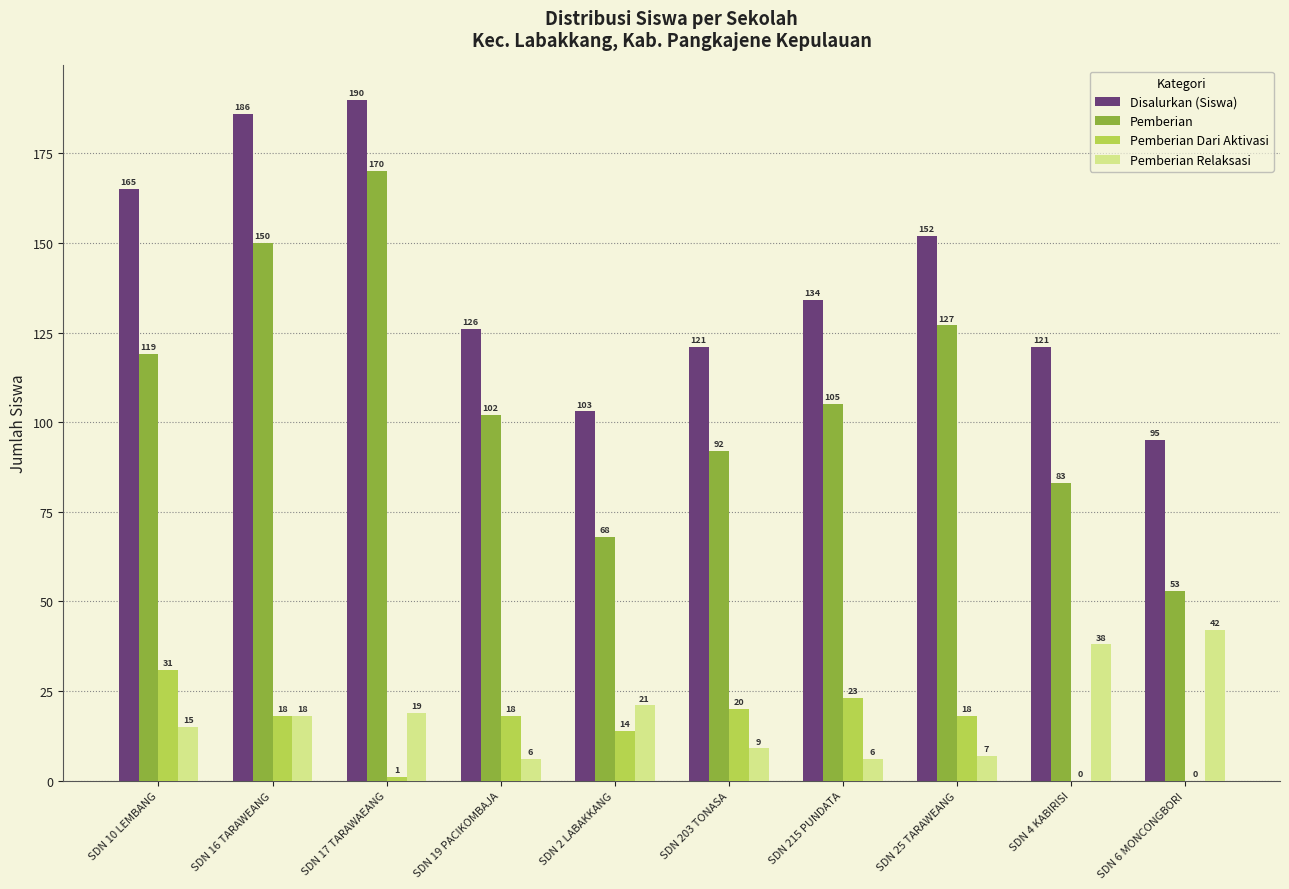

How many series are shown in this chart?

4